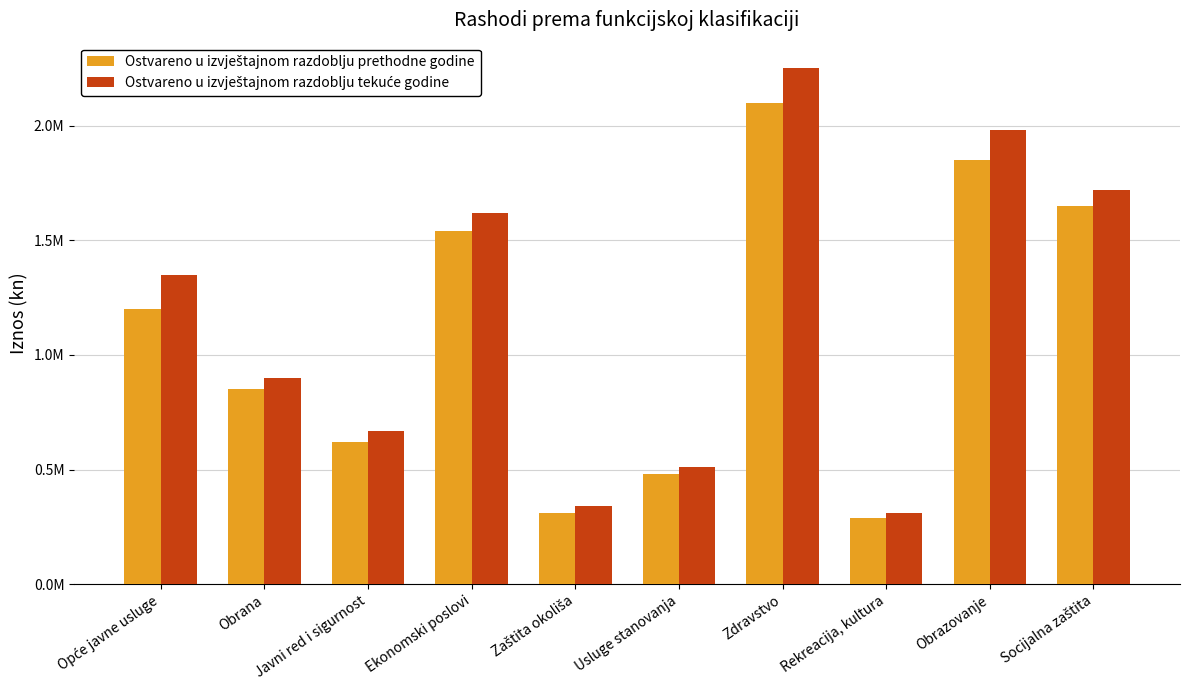

What is the total value across all series at Opće javne usluge?

2550000